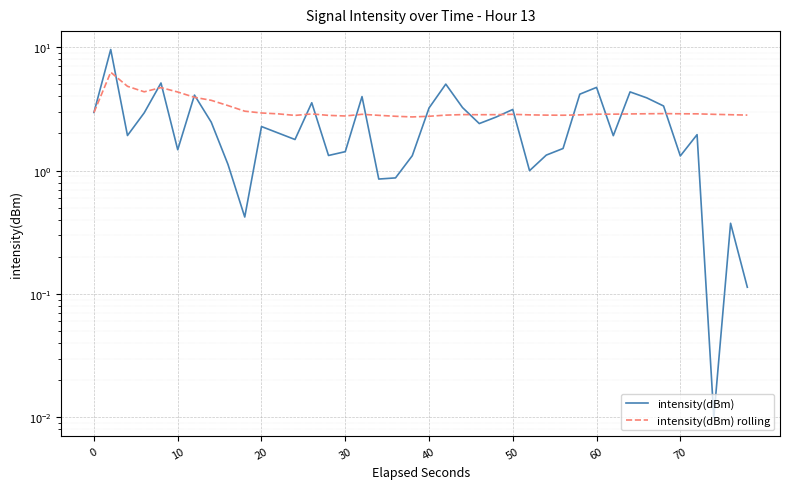

What is the sum of all intensity(dBm) values?

101.2